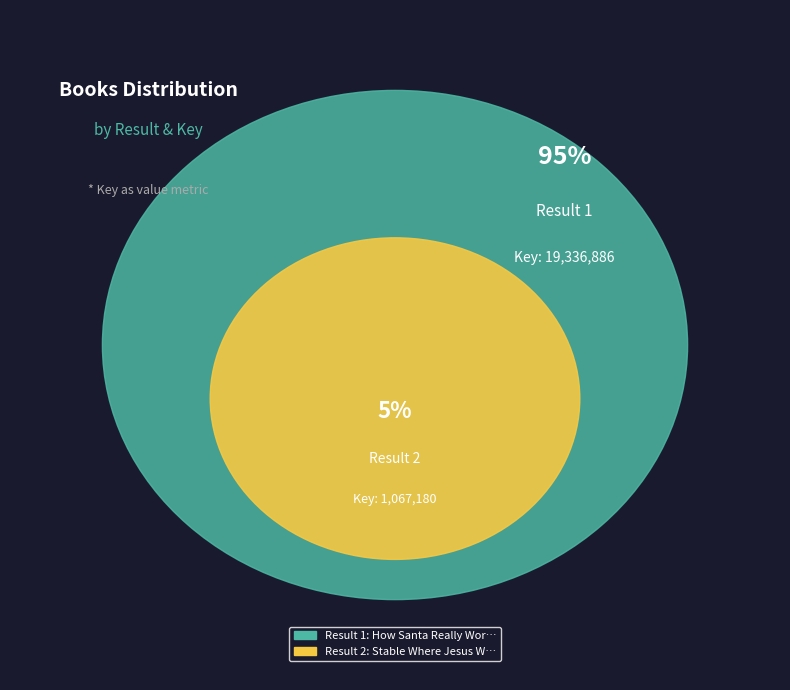

What is the change in value from 1 to 2?

-18269706